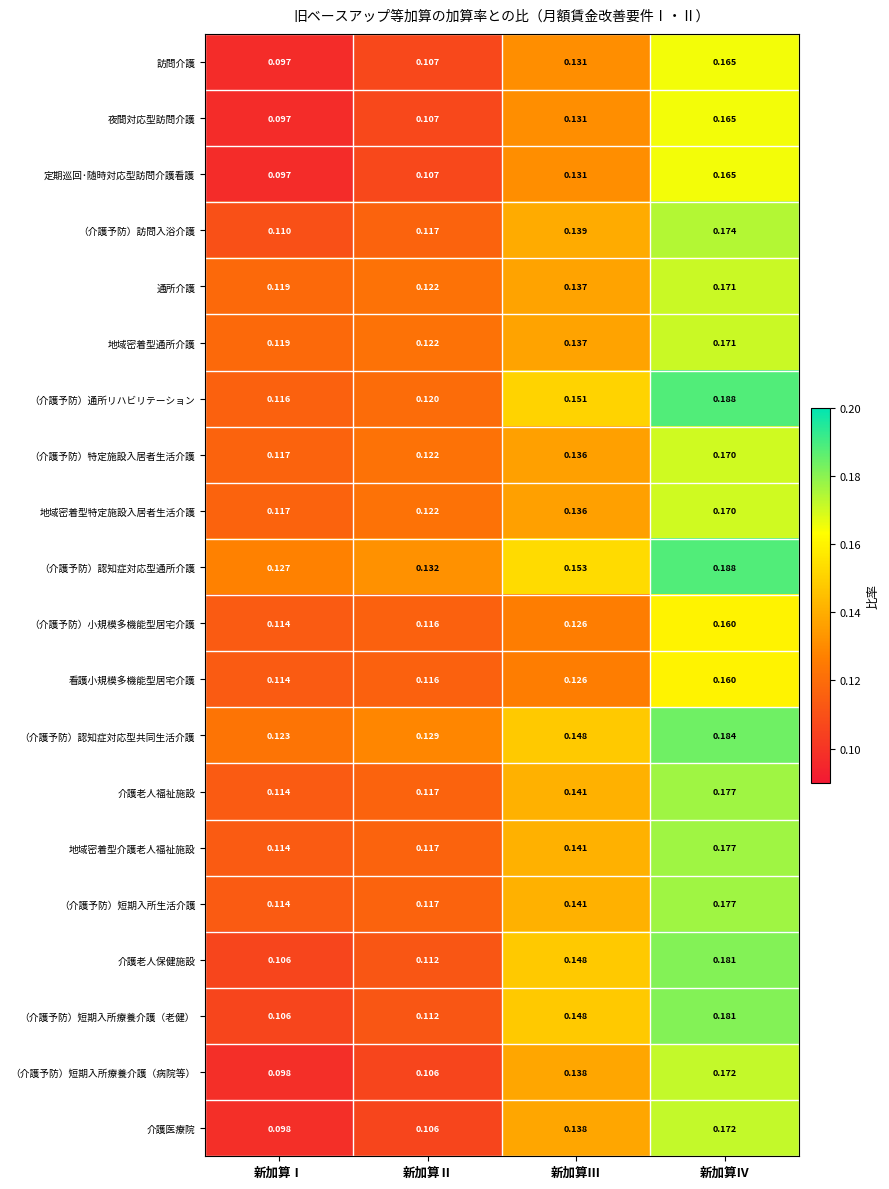

Which series has the largest total across all categories?

（介護予防）認知症対応型通所介護